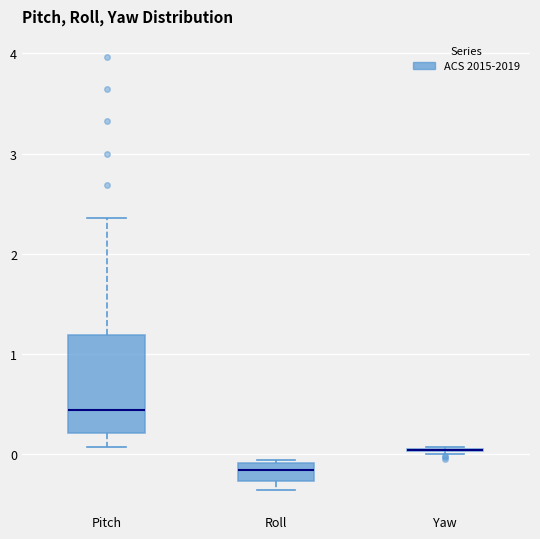

Reading left to right, transcribe this box plot: for each box, give where its median line is, the range the box spans, and where its two whiskers end, as read against the y-axis. The values are not printed on the chart, so give them approximately, as read against the axis.

Pitch: median 0.4, box 0.2 to 1.2, whiskers 0.1 to 2.4
Roll: median -0.2, box -0.3 to -0.1, whiskers -0.3 (below the box's lower edge) to -0.1
Yaw: box collapsed to a line at 0.0, whiskers 0.0 to 0.1